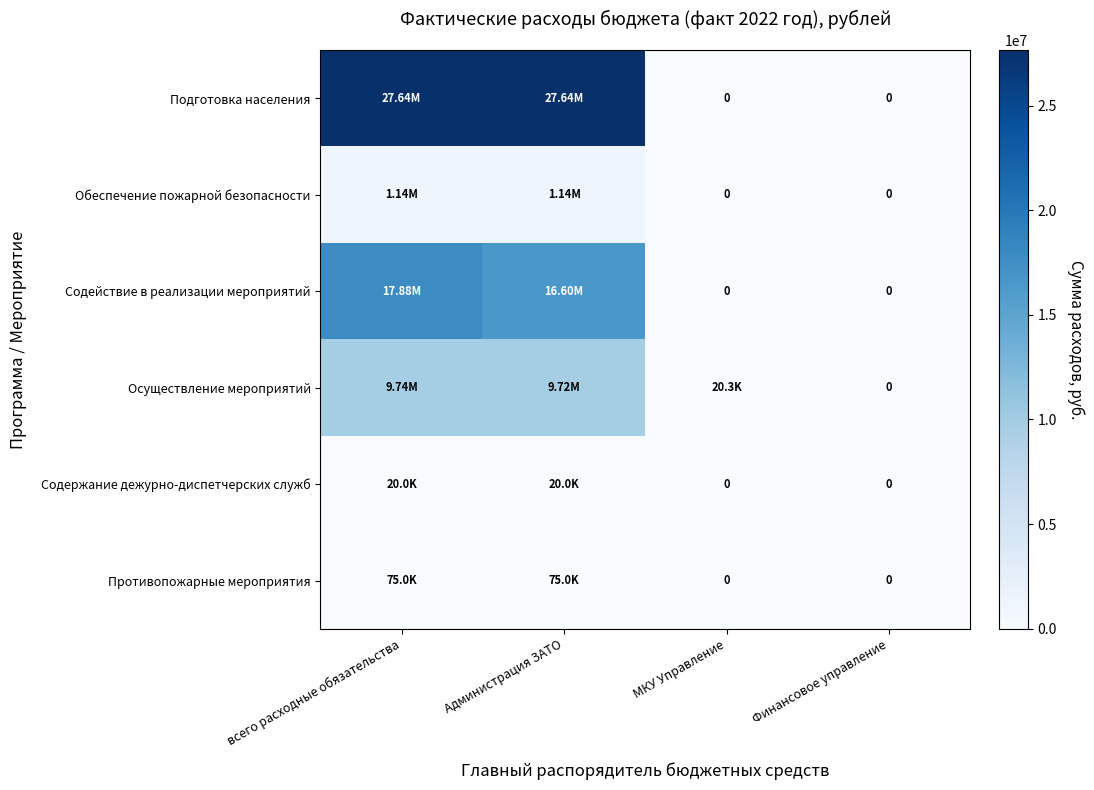

Where does the Осуществление мероприятий series first go above 9724189?

всего расходные обязательства